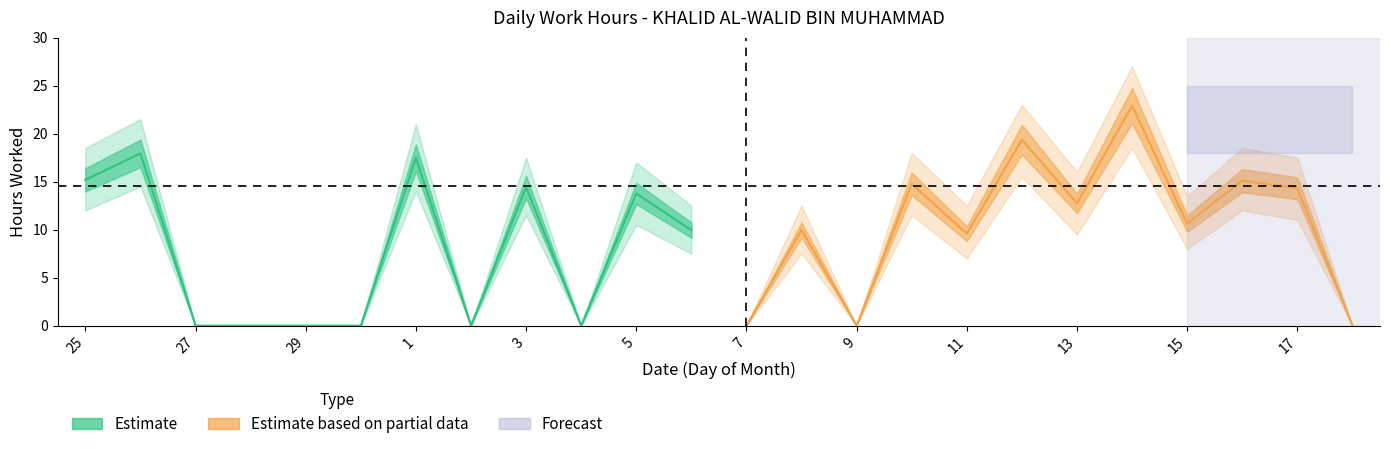

Reading right to left, what are all the values shown in this chart?

Estimate: 9.9	13.8	0.0	14.4	0.0	17.5	0.0	0.0	0.0	0.0	17.9	15.2
Estimate based on partial data: 0.0	14.3	15.1	10.6	22.9	12.7	19.4	9.6	14.8	0.0	10.0	0.0